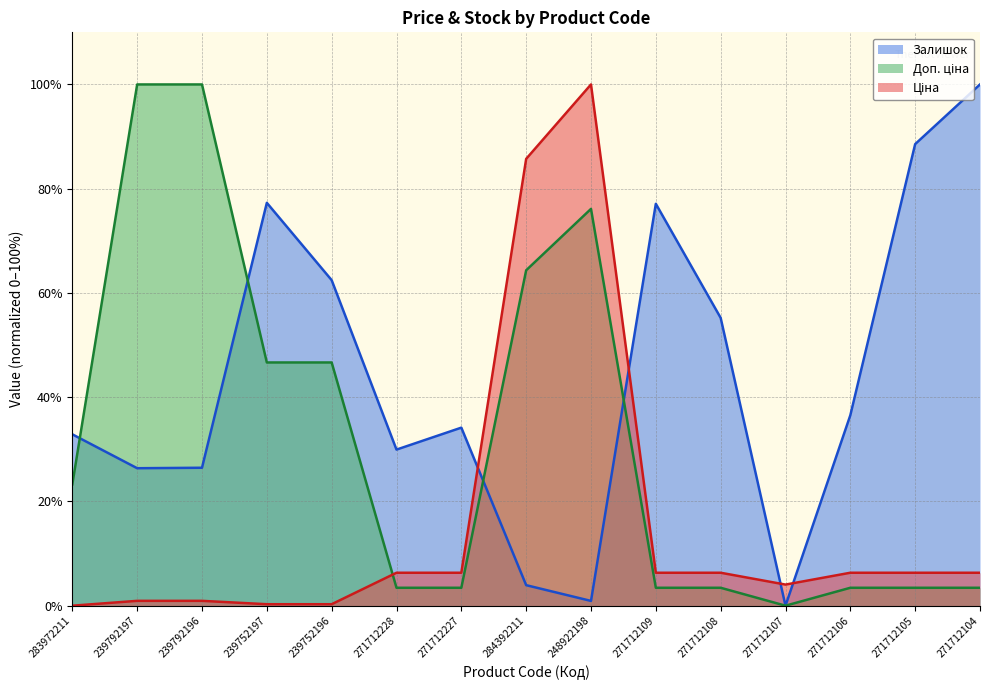

Rank the series by their average value, from lowest to highest.

Ціна, Доп. ціна, Залишок